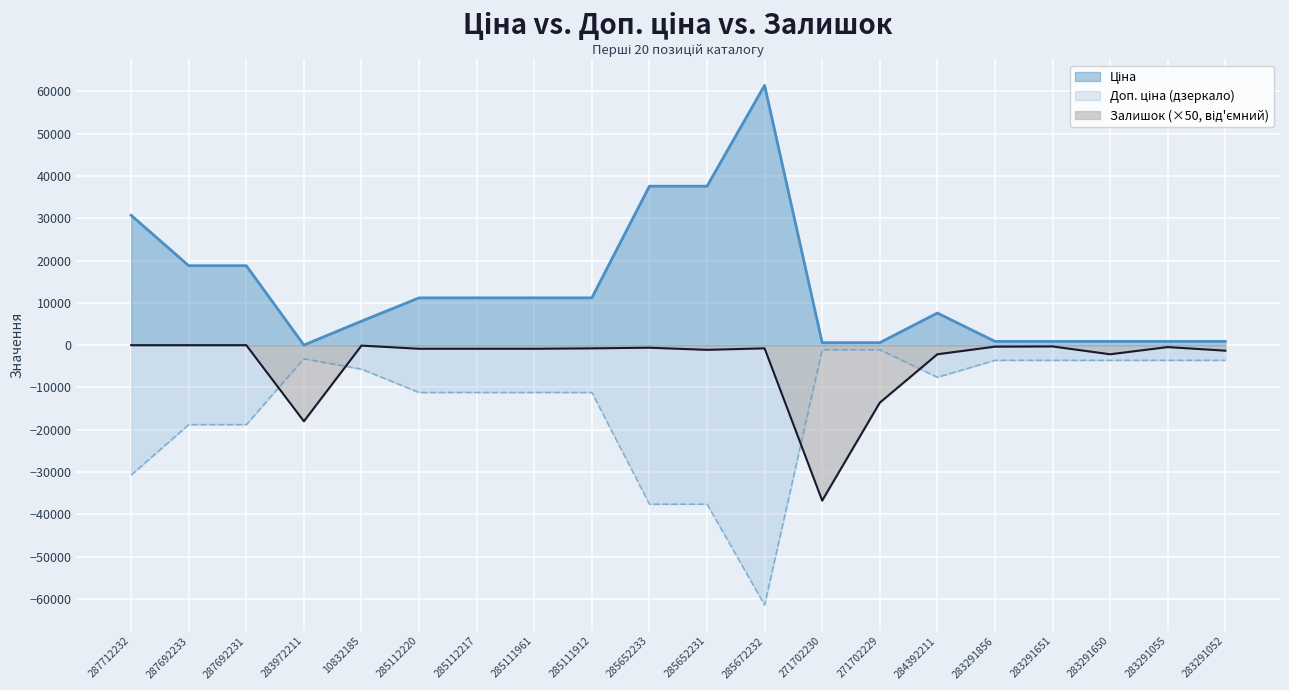

What is the average value of the Залишок series?

-4045.0